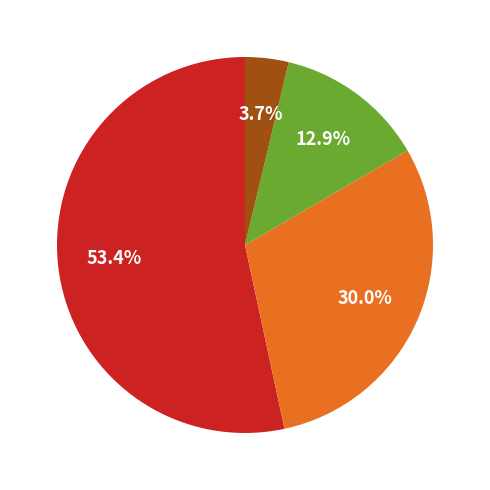

Does any single category account for the majority?

Yes